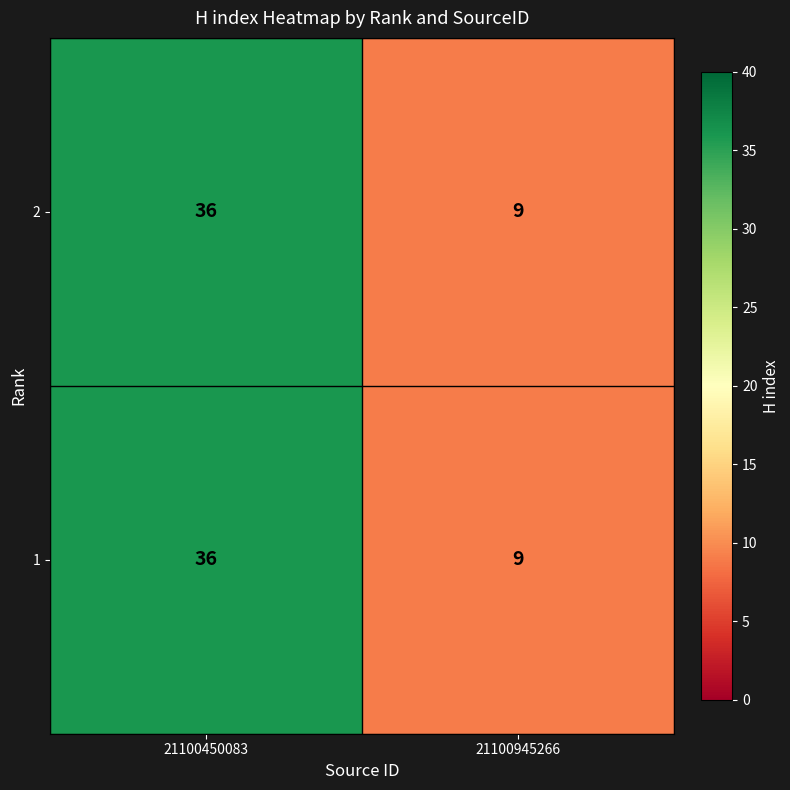

Where is 1 nearest to the value 22?

21100945266